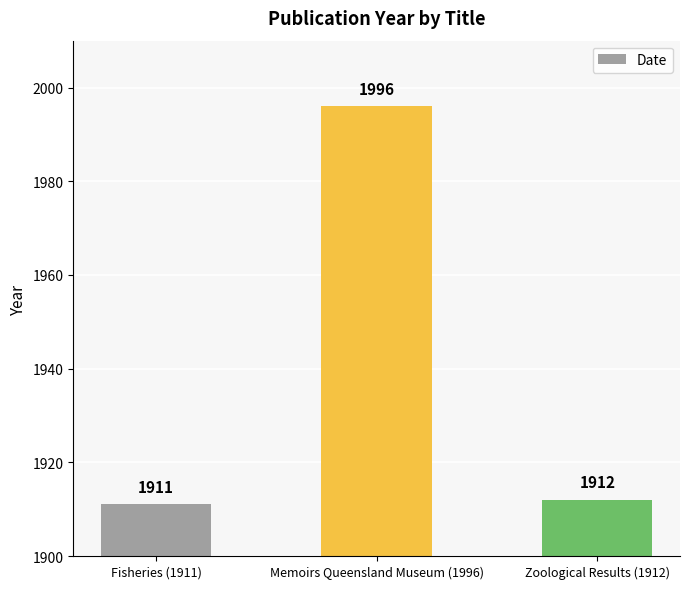

Reading right to left, transcribe all the data shown in this chart.

1912	1996	1911